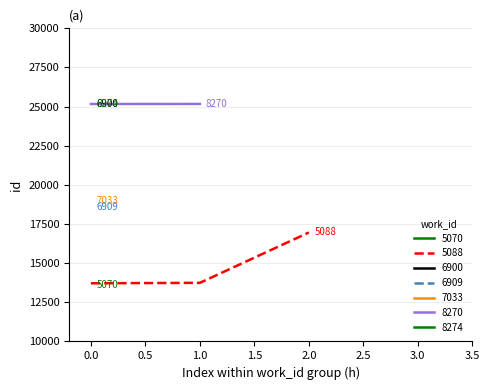

What is the average value?

19630